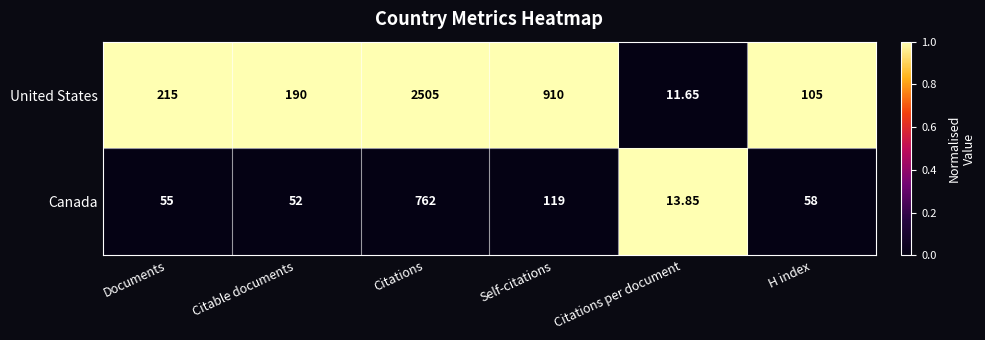

Between Self-citations and H index, which series saw the biggest shift?

United States